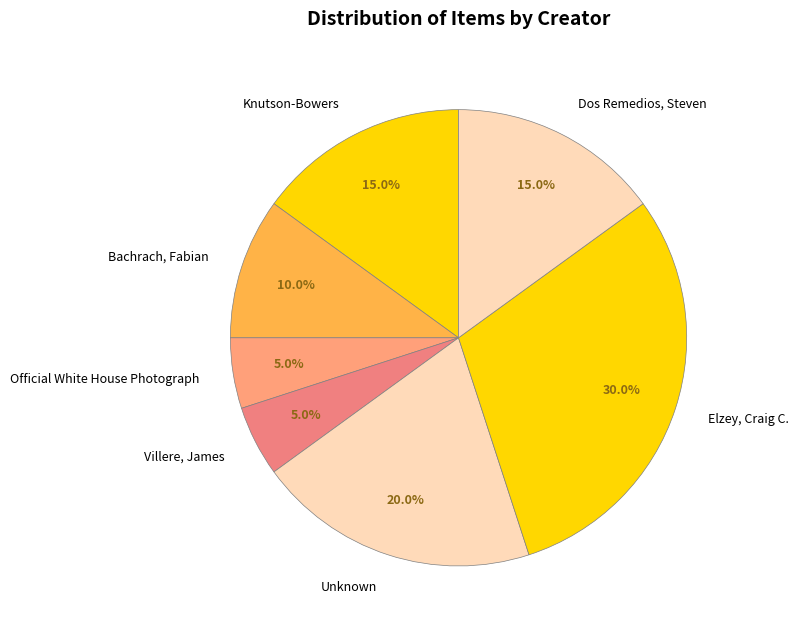

What is the ratio of the value at Elzey, Craig C. to the value at Knutson-Bowers?

2.0